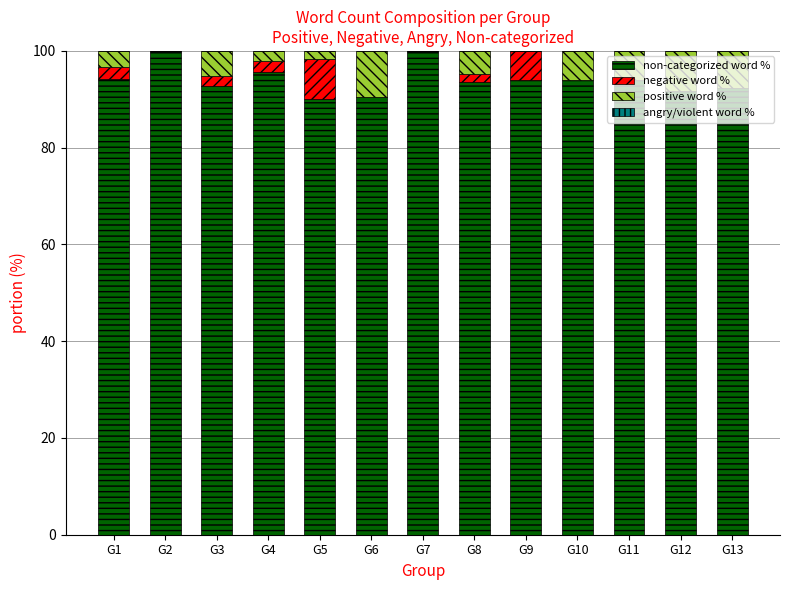

Are the bars grouped side by side (vs. stacked)?

No